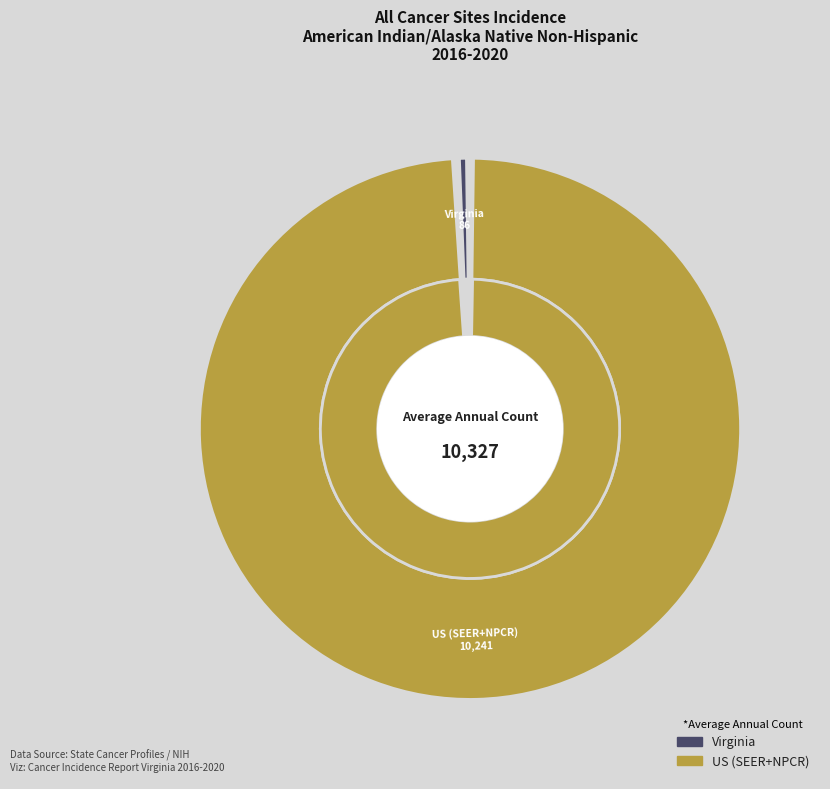

What percentage is the Virginia slice, to the nearest percent?

1%